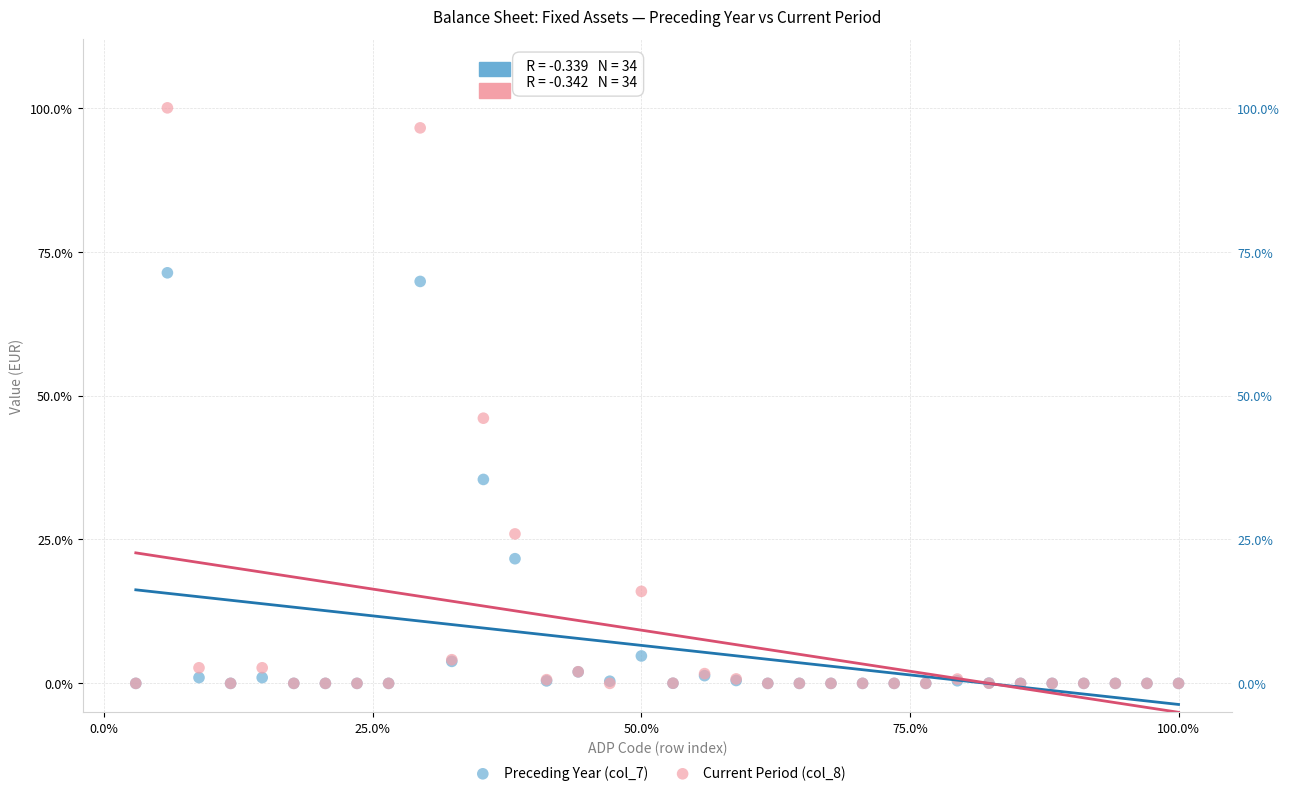

What are all the series names shown in the legend?

Preceding Year (col_7), Current Period (col_8)